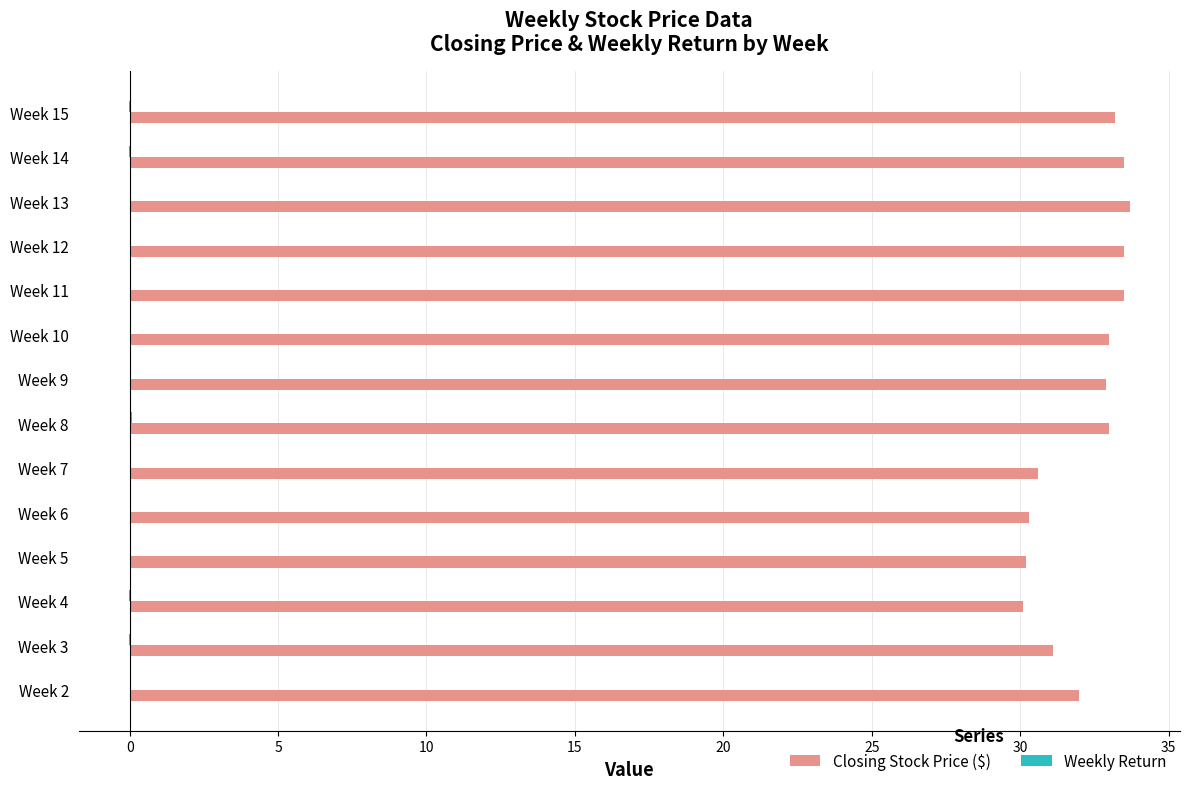

Is it true that Closing Stock Price ($) equals 23.2 at Week 13?

False